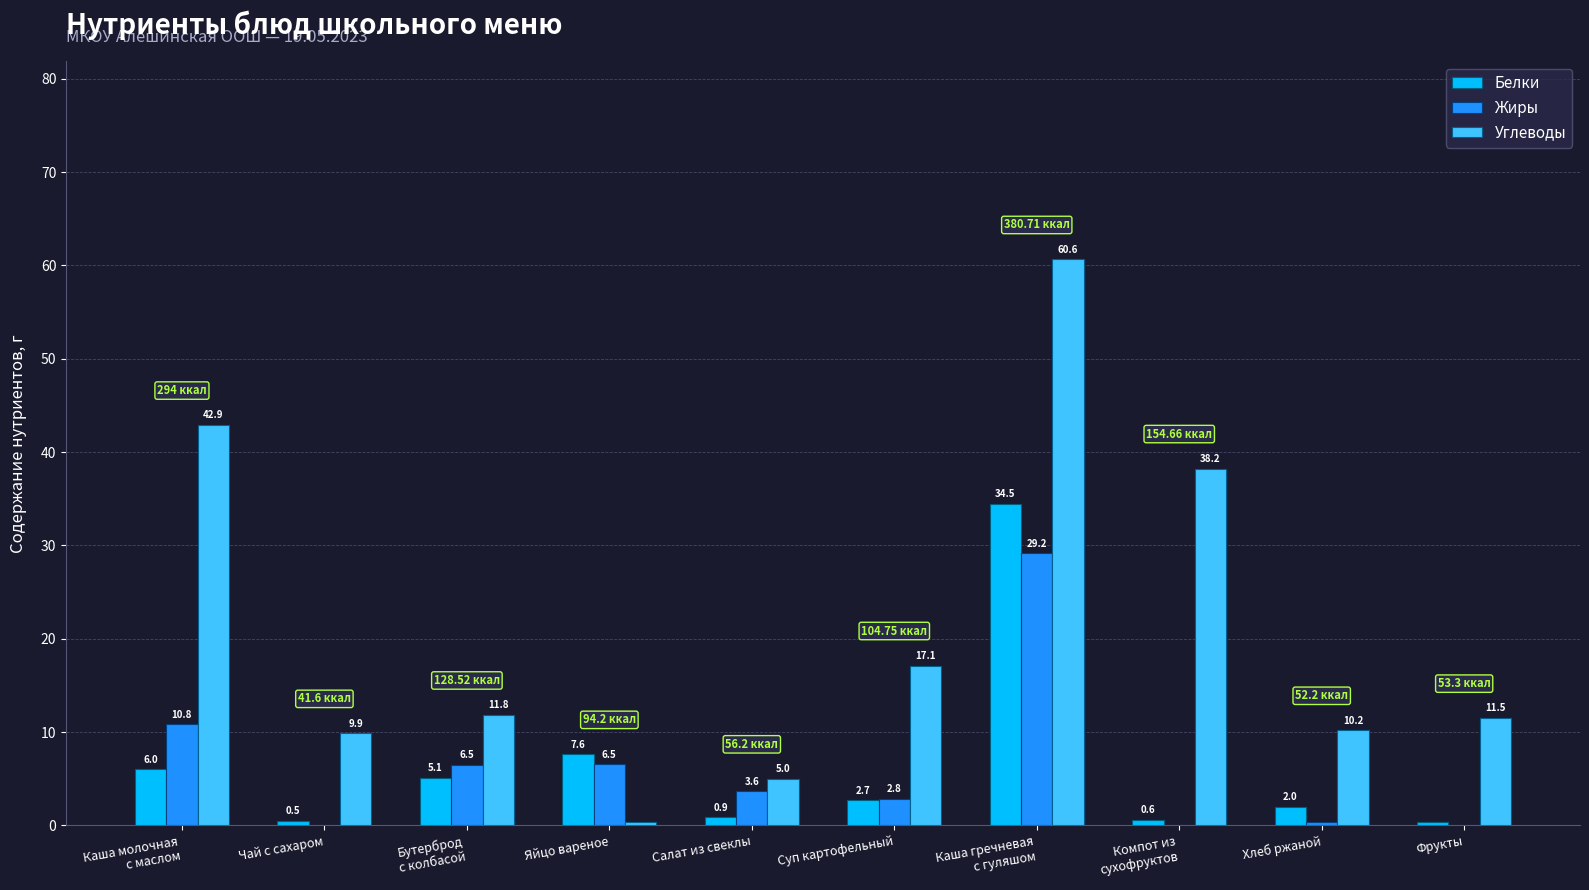

How many values in the Углеводы series exceed 11?

6